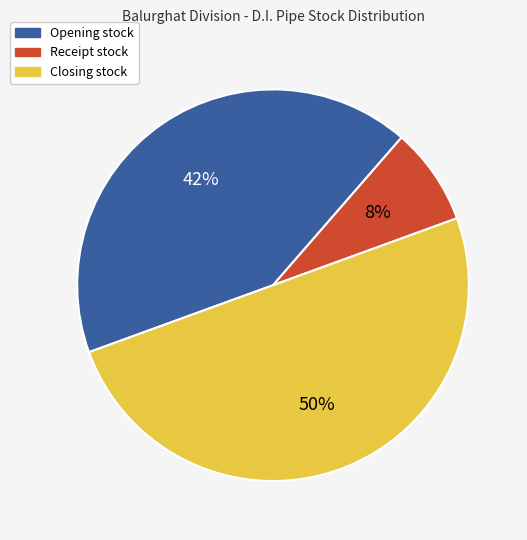

To the nearest percent, what is the average slice percentage?

33%